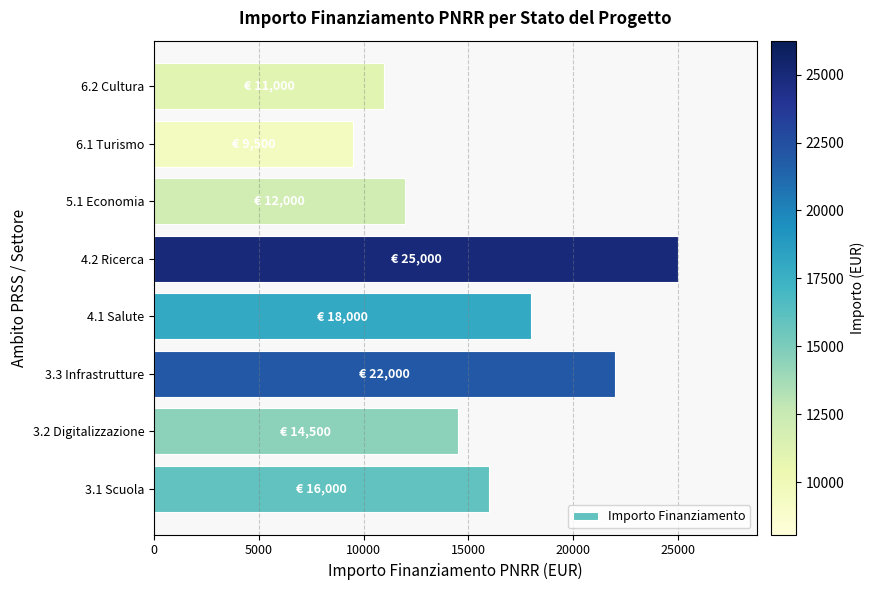

Which category has the highest value across all series?

4.2 Ricerca